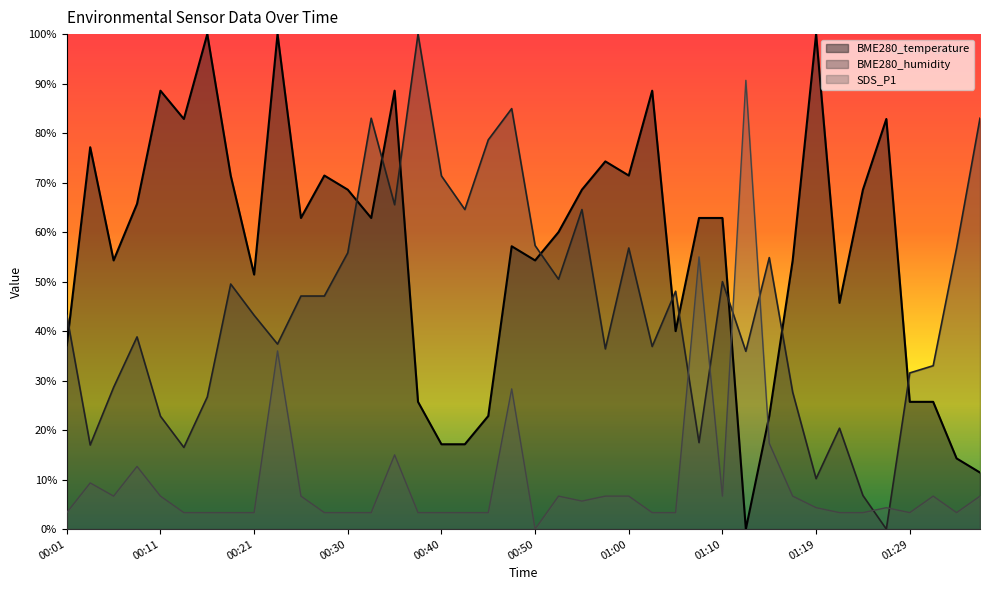

How many times do BME280_temperature and SDS_P1 cross each other?

2